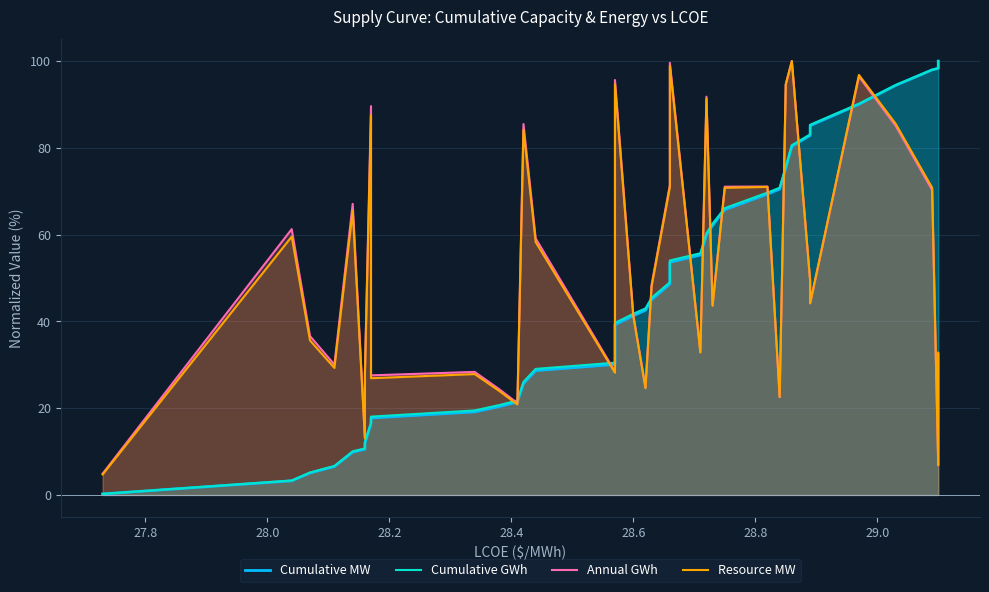

True or false: Annual GWh and Resource MW intersect in this chart.

False